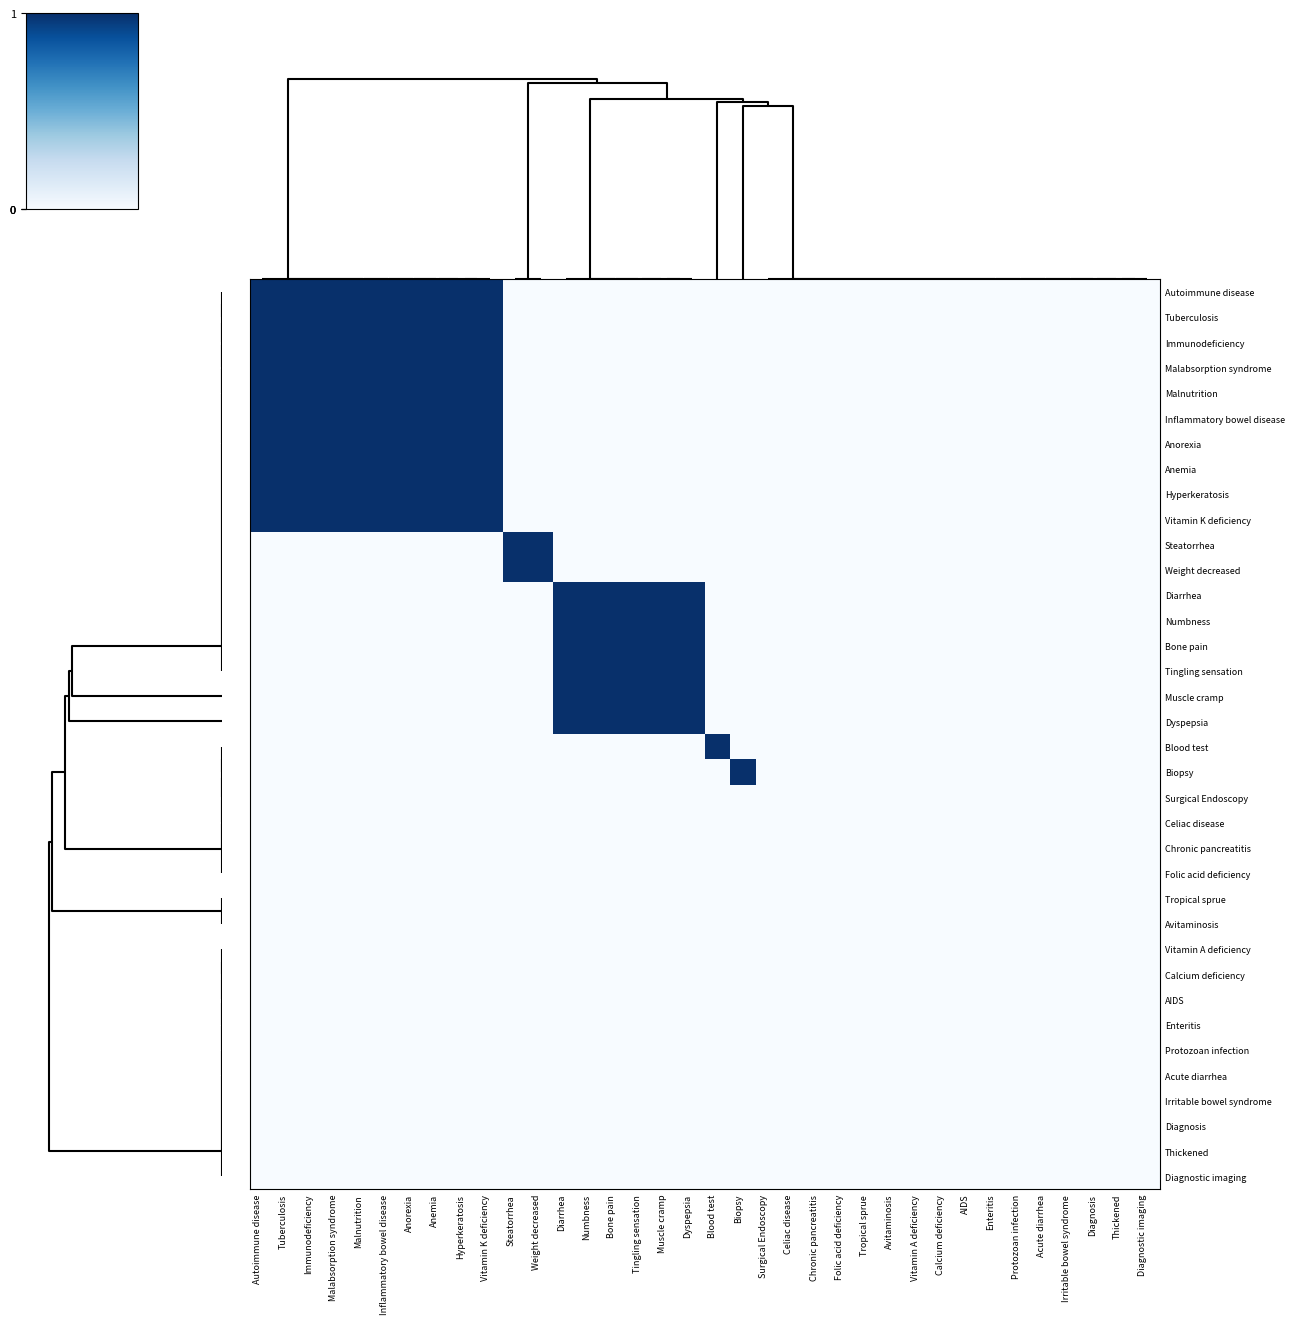

Reading left to right, extract all data points from this chart.

Autoimmune disease: Autoimmune disease=1	Tuberculosis=1	Immunodeficiency=1	Malabsorption syndrome=1	Malnutrition=1	Inflammatory bowel disease=1	Anorexia=1	Anemia=1	Hyperkeratosis=1	Vitamin K deficiency=1	Steatorrhea=0	Weight decreased=0	Diarrhea=0	Numbness=0	Bone pain=0	Tingling sensation=0	Muscle cramp=0	Dyspepsia=0	Blood test=0	Biopsy=0	Surgical Endoscopy=0	Celiac disease=0	Chronic pancreatitis=0	Folic acid deficiency=0	Tropical sprue=0	Avitaminosis=0	Vitamin A deficiency=0	Calcium deficiency=0	AIDS=0	Enteritis=0	Protozoan infection=0	Acute diarrhea=0	Irritable bowel syndrome=0	Diagnosis=0	Thickened=0	Diagnostic imaging=0
Tuberculosis: Autoimmune disease=1	Tuberculosis=1	Immunodeficiency=1	Malabsorption syndrome=1	Malnutrition=1	Inflammatory bowel disease=1	Anorexia=1	Anemia=1	Hyperkeratosis=1	Vitamin K deficiency=1	Steatorrhea=0	Weight decreased=0	Diarrhea=0	Numbness=0	Bone pain=0	Tingling sensation=0	Muscle cramp=0	Dyspepsia=0	Blood test=0	Biopsy=0	Surgical Endoscopy=0	Celiac disease=0	Chronic pancreatitis=0	Folic acid deficiency=0	Tropical sprue=0	Avitaminosis=0	Vitamin A deficiency=0	Calcium deficiency=0	AIDS=0	Enteritis=0	Protozoan infection=0	Acute diarrhea=0	Irritable bowel syndrome=0	Diagnosis=0	Thickened=0	Diagnostic imaging=0
Immunodeficiency: Autoimmune disease=1	Tuberculosis=1	Immunodeficiency=1	Malabsorption syndrome=1	Malnutrition=1	Inflammatory bowel disease=1	Anorexia=1	Anemia=1	Hyperkeratosis=1	Vitamin K deficiency=1	Steatorrhea=0	Weight decreased=0	Diarrhea=0	Numbness=0	Bone pain=0	Tingling sensation=0	Muscle cramp=0	Dyspepsia=0	Blood test=0	Biopsy=0	Surgical Endoscopy=0	Celiac disease=0	Chronic pancreatitis=0	Folic acid deficiency=0	Tropical sprue=0	Avitaminosis=0	Vitamin A deficiency=0	Calcium deficiency=0	AIDS=0	Enteritis=0	Protozoan infection=0	Acute diarrhea=0	Irritable bowel syndrome=0	Diagnosis=0	Thickened=0	Diagnostic imaging=0
Malabsorption syndrome: Autoimmune disease=1	Tuberculosis=1	Immunodeficiency=1	Malabsorption syndrome=1	Malnutrition=1	Inflammatory bowel disease=1	Anorexia=1	Anemia=1	Hyperkeratosis=1	Vitamin K deficiency=1	Steatorrhea=0	Weight decreased=0	Diarrhea=0	Numbness=0	Bone pain=0	Tingling sensation=0	Muscle cramp=0	Dyspepsia=0	Blood test=0	Biopsy=0	Surgical Endoscopy=0	Celiac disease=0	Chronic pancreatitis=0	Folic acid deficiency=0	Tropical sprue=0	Avitaminosis=0	Vitamin A deficiency=0	Calcium deficiency=0	AIDS=0	Enteritis=0	Protozoan infection=0	Acute diarrhea=0	Irritable bowel syndrome=0	Diagnosis=0	Thickened=0	Diagnostic imaging=0
Malnutrition: Autoimmune disease=1	Tuberculosis=1	Immunodeficiency=1	Malabsorption syndrome=1	Malnutrition=1	Inflammatory bowel disease=1	Anorexia=1	Anemia=1	Hyperkeratosis=1	Vitamin K deficiency=1	Steatorrhea=0	Weight decreased=0	Diarrhea=0	Numbness=0	Bone pain=0	Tingling sensation=0	Muscle cramp=0	Dyspepsia=0	Blood test=0	Biopsy=0	Surgical Endoscopy=0	Celiac disease=0	Chronic pancreatitis=0	Folic acid deficiency=0	Tropical sprue=0	Avitaminosis=0	Vitamin A deficiency=0	Calcium deficiency=0	AIDS=0	Enteritis=0	Protozoan infection=0	Acute diarrhea=0	Irritable bowel syndrome=0	Diagnosis=0	Thickened=0	Diagnostic imaging=0
Inflammatory bowel disease: Autoimmune disease=1	Tuberculosis=1	Immunodeficiency=1	Malabsorption syndrome=1	Malnutrition=1	Inflammatory bowel disease=1	Anorexia=1	Anemia=1	Hyperkeratosis=1	Vitamin K deficiency=1	Steatorrhea=0	Weight decreased=0	Diarrhea=0	Numbness=0	Bone pain=0	Tingling sensation=0	Muscle cramp=0	Dyspepsia=0	Blood test=0	Biopsy=0	Surgical Endoscopy=0	Celiac disease=0	Chronic pancreatitis=0	Folic acid deficiency=0	Tropical sprue=0	Avitaminosis=0	Vitamin A deficiency=0	Calcium deficiency=0	AIDS=0	Enteritis=0	Protozoan infection=0	Acute diarrhea=0	Irritable bowel syndrome=0	Diagnosis=0	Thickened=0	Diagnostic imaging=0
Anorexia: Autoimmune disease=1	Tuberculosis=1	Immunodeficiency=1	Malabsorption syndrome=1	Malnutrition=1	Inflammatory bowel disease=1	Anorexia=1	Anemia=1	Hyperkeratosis=1	Vitamin K deficiency=1	Steatorrhea=0	Weight decreased=0	Diarrhea=0	Numbness=0	Bone pain=0	Tingling sensation=0	Muscle cramp=0	Dyspepsia=0	Blood test=0	Biopsy=0	Surgical Endoscopy=0	Celiac disease=0	Chronic pancreatitis=0	Folic acid deficiency=0	Tropical sprue=0	Avitaminosis=0	Vitamin A deficiency=0	Calcium deficiency=0	AIDS=0	Enteritis=0	Protozoan infection=0	Acute diarrhea=0	Irritable bowel syndrome=0	Diagnosis=0	Thickened=0	Diagnostic imaging=0
Anemia: Autoimmune disease=1	Tuberculosis=1	Immunodeficiency=1	Malabsorption syndrome=1	Malnutrition=1	Inflammatory bowel disease=1	Anorexia=1	Anemia=1	Hyperkeratosis=1	Vitamin K deficiency=1	Steatorrhea=0	Weight decreased=0	Diarrhea=0	Numbness=0	Bone pain=0	Tingling sensation=0	Muscle cramp=0	Dyspepsia=0	Blood test=0	Biopsy=0	Surgical Endoscopy=0	Celiac disease=0	Chronic pancreatitis=0	Folic acid deficiency=0	Tropical sprue=0	Avitaminosis=0	Vitamin A deficiency=0	Calcium deficiency=0	AIDS=0	Enteritis=0	Protozoan infection=0	Acute diarrhea=0	Irritable bowel syndrome=0	Diagnosis=0	Thickened=0	Diagnostic imaging=0
Hyperkeratosis: Autoimmune disease=1	Tuberculosis=1	Immunodeficiency=1	Malabsorption syndrome=1	Malnutrition=1	Inflammatory bowel disease=1	Anorexia=1	Anemia=1	Hyperkeratosis=1	Vitamin K deficiency=1	Steatorrhea=0	Weight decreased=0	Diarrhea=0	Numbness=0	Bone pain=0	Tingling sensation=0	Muscle cramp=0	Dyspepsia=0	Blood test=0	Biopsy=0	Surgical Endoscopy=0	Celiac disease=0	Chronic pancreatitis=0	Folic acid deficiency=0	Tropical sprue=0	Avitaminosis=0	Vitamin A deficiency=0	Calcium deficiency=0	AIDS=0	Enteritis=0	Protozoan infection=0	Acute diarrhea=0	Irritable bowel syndrome=0	Diagnosis=0	Thickened=0	Diagnostic imaging=0
Vitamin K deficiency: Autoimmune disease=1	Tuberculosis=1	Immunodeficiency=1	Malabsorption syndrome=1	Malnutrition=1	Inflammatory bowel disease=1	Anorexia=1	Anemia=1	Hyperkeratosis=1	Vitamin K deficiency=1	Steatorrhea=0	Weight decreased=0	Diarrhea=0	Numbness=0	Bone pain=0	Tingling sensation=0	Muscle cramp=0	Dyspepsia=0	Blood test=0	Biopsy=0	Surgical Endoscopy=0	Celiac disease=0	Chronic pancreatitis=0	Folic acid deficiency=0	Tropical sprue=0	Avitaminosis=0	Vitamin A deficiency=0	Calcium deficiency=0	AIDS=0	Enteritis=0	Protozoan infection=0	Acute diarrhea=0	Irritable bowel syndrome=0	Diagnosis=0	Thickened=0	Diagnostic imaging=0
Steatorrhea: Autoimmune disease=0	Tuberculosis=0	Immunodeficiency=0	Malabsorption syndrome=0	Malnutrition=0	Inflammatory bowel disease=0	Anorexia=0	Anemia=0	Hyperkeratosis=0	Vitamin K deficiency=0	Steatorrhea=1	Weight decreased=1	Diarrhea=0	Numbness=0	Bone pain=0	Tingling sensation=0	Muscle cramp=0	Dyspepsia=0	Blood test=0	Biopsy=0	Surgical Endoscopy=0	Celiac disease=0	Chronic pancreatitis=0	Folic acid deficiency=0	Tropical sprue=0	Avitaminosis=0	Vitamin A deficiency=0	Calcium deficiency=0	AIDS=0	Enteritis=0	Protozoan infection=0	Acute diarrhea=0	Irritable bowel syndrome=0	Diagnosis=0	Thickened=0	Diagnostic imaging=0
Weight decreased: Autoimmune disease=0	Tuberculosis=0	Immunodeficiency=0	Malabsorption syndrome=0	Malnutrition=0	Inflammatory bowel disease=0	Anorexia=0	Anemia=0	Hyperkeratosis=0	Vitamin K deficiency=0	Steatorrhea=1	Weight decreased=1	Diarrhea=0	Numbness=0	Bone pain=0	Tingling sensation=0	Muscle cramp=0	Dyspepsia=0	Blood test=0	Biopsy=0	Surgical Endoscopy=0	Celiac disease=0	Chronic pancreatitis=0	Folic acid deficiency=0	Tropical sprue=0	Avitaminosis=0	Vitamin A deficiency=0	Calcium deficiency=0	AIDS=0	Enteritis=0	Protozoan infection=0	Acute diarrhea=0	Irritable bowel syndrome=0	Diagnosis=0	Thickened=0	Diagnostic imaging=0
Diarrhea: Autoimmune disease=0	Tuberculosis=0	Immunodeficiency=0	Malabsorption syndrome=0	Malnutrition=0	Inflammatory bowel disease=0	Anorexia=0	Anemia=0	Hyperkeratosis=0	Vitamin K deficiency=0	Steatorrhea=0	Weight decreased=0	Diarrhea=1	Numbness=1	Bone pain=1	Tingling sensation=1	Muscle cramp=1	Dyspepsia=1	Blood test=0	Biopsy=0	Surgical Endoscopy=0	Celiac disease=0	Chronic pancreatitis=0	Folic acid deficiency=0	Tropical sprue=0	Avitaminosis=0	Vitamin A deficiency=0	Calcium deficiency=0	AIDS=0	Enteritis=0	Protozoan infection=0	Acute diarrhea=0	Irritable bowel syndrome=0	Diagnosis=0	Thickened=0	Diagnostic imaging=0
Numbness: Autoimmune disease=0	Tuberculosis=0	Immunodeficiency=0	Malabsorption syndrome=0	Malnutrition=0	Inflammatory bowel disease=0	Anorexia=0	Anemia=0	Hyperkeratosis=0	Vitamin K deficiency=0	Steatorrhea=0	Weight decreased=0	Diarrhea=1	Numbness=1	Bone pain=1	Tingling sensation=1	Muscle cramp=1	Dyspepsia=1	Blood test=0	Biopsy=0	Surgical Endoscopy=0	Celiac disease=0	Chronic pancreatitis=0	Folic acid deficiency=0	Tropical sprue=0	Avitaminosis=0	Vitamin A deficiency=0	Calcium deficiency=0	AIDS=0	Enteritis=0	Protozoan infection=0	Acute diarrhea=0	Irritable bowel syndrome=0	Diagnosis=0	Thickened=0	Diagnostic imaging=0
Bone pain: Autoimmune disease=0	Tuberculosis=0	Immunodeficiency=0	Malabsorption syndrome=0	Malnutrition=0	Inflammatory bowel disease=0	Anorexia=0	Anemia=0	Hyperkeratosis=0	Vitamin K deficiency=0	Steatorrhea=0	Weight decreased=0	Diarrhea=1	Numbness=1	Bone pain=1	Tingling sensation=1	Muscle cramp=1	Dyspepsia=1	Blood test=0	Biopsy=0	Surgical Endoscopy=0	Celiac disease=0	Chronic pancreatitis=0	Folic acid deficiency=0	Tropical sprue=0	Avitaminosis=0	Vitamin A deficiency=0	Calcium deficiency=0	AIDS=0	Enteritis=0	Protozoan infection=0	Acute diarrhea=0	Irritable bowel syndrome=0	Diagnosis=0	Thickened=0	Diagnostic imaging=0
Tingling sensation: Autoimmune disease=0	Tuberculosis=0	Immunodeficiency=0	Malabsorption syndrome=0	Malnutrition=0	Inflammatory bowel disease=0	Anorexia=0	Anemia=0	Hyperkeratosis=0	Vitamin K deficiency=0	Steatorrhea=0	Weight decreased=0	Diarrhea=1	Numbness=1	Bone pain=1	Tingling sensation=1	Muscle cramp=1	Dyspepsia=1	Blood test=0	Biopsy=0	Surgical Endoscopy=0	Celiac disease=0	Chronic pancreatitis=0	Folic acid deficiency=0	Tropical sprue=0	Avitaminosis=0	Vitamin A deficiency=0	Calcium deficiency=0	AIDS=0	Enteritis=0	Protozoan infection=0	Acute diarrhea=0	Irritable bowel syndrome=0	Diagnosis=0	Thickened=0	Diagnostic imaging=0
Muscle cramp: Autoimmune disease=0	Tuberculosis=0	Immunodeficiency=0	Malabsorption syndrome=0	Malnutrition=0	Inflammatory bowel disease=0	Anorexia=0	Anemia=0	Hyperkeratosis=0	Vitamin K deficiency=0	Steatorrhea=0	Weight decreased=0	Diarrhea=1	Numbness=1	Bone pain=1	Tingling sensation=1	Muscle cramp=1	Dyspepsia=1	Blood test=0	Biopsy=0	Surgical Endoscopy=0	Celiac disease=0	Chronic pancreatitis=0	Folic acid deficiency=0	Tropical sprue=0	Avitaminosis=0	Vitamin A deficiency=0	Calcium deficiency=0	AIDS=0	Enteritis=0	Protozoan infection=0	Acute diarrhea=0	Irritable bowel syndrome=0	Diagnosis=0	Thickened=0	Diagnostic imaging=0
Dyspepsia: Autoimmune disease=0	Tuberculosis=0	Immunodeficiency=0	Malabsorption syndrome=0	Malnutrition=0	Inflammatory bowel disease=0	Anorexia=0	Anemia=0	Hyperkeratosis=0	Vitamin K deficiency=0	Steatorrhea=0	Weight decreased=0	Diarrhea=1	Numbness=1	Bone pain=1	Tingling sensation=1	Muscle cramp=1	Dyspepsia=1	Blood test=0	Biopsy=0	Surgical Endoscopy=0	Celiac disease=0	Chronic pancreatitis=0	Folic acid deficiency=0	Tropical sprue=0	Avitaminosis=0	Vitamin A deficiency=0	Calcium deficiency=0	AIDS=0	Enteritis=0	Protozoan infection=0	Acute diarrhea=0	Irritable bowel syndrome=0	Diagnosis=0	Thickened=0	Diagnostic imaging=0
Blood test: Autoimmune disease=0	Tuberculosis=0	Immunodeficiency=0	Malabsorption syndrome=0	Malnutrition=0	Inflammatory bowel disease=0	Anorexia=0	Anemia=0	Hyperkeratosis=0	Vitamin K deficiency=0	Steatorrhea=0	Weight decreased=0	Diarrhea=0	Numbness=0	Bone pain=0	Tingling sensation=0	Muscle cramp=0	Dyspepsia=0	Blood test=1	Biopsy=0	Surgical Endoscopy=0	Celiac disease=0	Chronic pancreatitis=0	Folic acid deficiency=0	Tropical sprue=0	Avitaminosis=0	Vitamin A deficiency=0	Calcium deficiency=0	AIDS=0	Enteritis=0	Protozoan infection=0	Acute diarrhea=0	Irritable bowel syndrome=0	Diagnosis=0	Thickened=0	Diagnostic imaging=0
Biopsy: Autoimmune disease=0	Tuberculosis=0	Immunodeficiency=0	Malabsorption syndrome=0	Malnutrition=0	Inflammatory bowel disease=0	Anorexia=0	Anemia=0	Hyperkeratosis=0	Vitamin K deficiency=0	Steatorrhea=0	Weight decreased=0	Diarrhea=0	Numbness=0	Bone pain=0	Tingling sensation=0	Muscle cramp=0	Dyspepsia=0	Blood test=0	Biopsy=1	Surgical Endoscopy=0	Celiac disease=0	Chronic pancreatitis=0	Folic acid deficiency=0	Tropical sprue=0	Avitaminosis=0	Vitamin A deficiency=0	Calcium deficiency=0	AIDS=0	Enteritis=0	Protozoan infection=0	Acute diarrhea=0	Irritable bowel syndrome=0	Diagnosis=0	Thickened=0	Diagnostic imaging=0
Surgical Endoscopy: Autoimmune disease=0	Tuberculosis=0	Immunodeficiency=0	Malabsorption syndrome=0	Malnutrition=0	Inflammatory bowel disease=0	Anorexia=0	Anemia=0	Hyperkeratosis=0	Vitamin K deficiency=0	Steatorrhea=0	Weight decreased=0	Diarrhea=0	Numbness=0	Bone pain=0	Tingling sensation=0	Muscle cramp=0	Dyspepsia=0	Blood test=0	Biopsy=0	Surgical Endoscopy=0	Celiac disease=0	Chronic pancreatitis=0	Folic acid deficiency=0	Tropical sprue=0	Avitaminosis=0	Vitamin A deficiency=0	Calcium deficiency=0	AIDS=0	Enteritis=0	Protozoan infection=0	Acute diarrhea=0	Irritable bowel syndrome=0	Diagnosis=0	Thickened=0	Diagnostic imaging=0
Celiac disease: Autoimmune disease=0	Tuberculosis=0	Immunodeficiency=0	Malabsorption syndrome=0	Malnutrition=0	Inflammatory bowel disease=0	Anorexia=0	Anemia=0	Hyperkeratosis=0	Vitamin K deficiency=0	Steatorrhea=0	Weight decreased=0	Diarrhea=0	Numbness=0	Bone pain=0	Tingling sensation=0	Muscle cramp=0	Dyspepsia=0	Blood test=0	Biopsy=0	Surgical Endoscopy=0	Celiac disease=0	Chronic pancreatitis=0	Folic acid deficiency=0	Tropical sprue=0	Avitaminosis=0	Vitamin A deficiency=0	Calcium deficiency=0	AIDS=0	Enteritis=0	Protozoan infection=0	Acute diarrhea=0	Irritable bowel syndrome=0	Diagnosis=0	Thickened=0	Diagnostic imaging=0
Chronic pancreatitis: Autoimmune disease=0	Tuberculosis=0	Immunodeficiency=0	Malabsorption syndrome=0	Malnutrition=0	Inflammatory bowel disease=0	Anorexia=0	Anemia=0	Hyperkeratosis=0	Vitamin K deficiency=0	Steatorrhea=0	Weight decreased=0	Diarrhea=0	Numbness=0	Bone pain=0	Tingling sensation=0	Muscle cramp=0	Dyspepsia=0	Blood test=0	Biopsy=0	Surgical Endoscopy=0	Celiac disease=0	Chronic pancreatitis=0	Folic acid deficiency=0	Tropical sprue=0	Avitaminosis=0	Vitamin A deficiency=0	Calcium deficiency=0	AIDS=0	Enteritis=0	Protozoan infection=0	Acute diarrhea=0	Irritable bowel syndrome=0	Diagnosis=0	Thickened=0	Diagnostic imaging=0
Folic acid deficiency: Autoimmune disease=0	Tuberculosis=0	Immunodeficiency=0	Malabsorption syndrome=0	Malnutrition=0	Inflammatory bowel disease=0	Anorexia=0	Anemia=0	Hyperkeratosis=0	Vitamin K deficiency=0	Steatorrhea=0	Weight decreased=0	Diarrhea=0	Numbness=0	Bone pain=0	Tingling sensation=0	Muscle cramp=0	Dyspepsia=0	Blood test=0	Biopsy=0	Surgical Endoscopy=0	Celiac disease=0	Chronic pancreatitis=0	Folic acid deficiency=0	Tropical sprue=0	Avitaminosis=0	Vitamin A deficiency=0	Calcium deficiency=0	AIDS=0	Enteritis=0	Protozoan infection=0	Acute diarrhea=0	Irritable bowel syndrome=0	Diagnosis=0	Thickened=0	Diagnostic imaging=0
Tropical sprue: Autoimmune disease=0	Tuberculosis=0	Immunodeficiency=0	Malabsorption syndrome=0	Malnutrition=0	Inflammatory bowel disease=0	Anorexia=0	Anemia=0	Hyperkeratosis=0	Vitamin K deficiency=0	Steatorrhea=0	Weight decreased=0	Diarrhea=0	Numbness=0	Bone pain=0	Tingling sensation=0	Muscle cramp=0	Dyspepsia=0	Blood test=0	Biopsy=0	Surgical Endoscopy=0	Celiac disease=0	Chronic pancreatitis=0	Folic acid deficiency=0	Tropical sprue=0	Avitaminosis=0	Vitamin A deficiency=0	Calcium deficiency=0	AIDS=0	Enteritis=0	Protozoan infection=0	Acute diarrhea=0	Irritable bowel syndrome=0	Diagnosis=0	Thickened=0	Diagnostic imaging=0
Avitaminosis: Autoimmune disease=0	Tuberculosis=0	Immunodeficiency=0	Malabsorption syndrome=0	Malnutrition=0	Inflammatory bowel disease=0	Anorexia=0	Anemia=0	Hyperkeratosis=0	Vitamin K deficiency=0	Steatorrhea=0	Weight decreased=0	Diarrhea=0	Numbness=0	Bone pain=0	Tingling sensation=0	Muscle cramp=0	Dyspepsia=0	Blood test=0	Biopsy=0	Surgical Endoscopy=0	Celiac disease=0	Chronic pancreatitis=0	Folic acid deficiency=0	Tropical sprue=0	Avitaminosis=0	Vitamin A deficiency=0	Calcium deficiency=0	AIDS=0	Enteritis=0	Protozoan infection=0	Acute diarrhea=0	Irritable bowel syndrome=0	Diagnosis=0	Thickened=0	Diagnostic imaging=0
Vitamin A deficiency: Autoimmune disease=0	Tuberculosis=0	Immunodeficiency=0	Malabsorption syndrome=0	Malnutrition=0	Inflammatory bowel disease=0	Anorexia=0	Anemia=0	Hyperkeratosis=0	Vitamin K deficiency=0	Steatorrhea=0	Weight decreased=0	Diarrhea=0	Numbness=0	Bone pain=0	Tingling sensation=0	Muscle cramp=0	Dyspepsia=0	Blood test=0	Biopsy=0	Surgical Endoscopy=0	Celiac disease=0	Chronic pancreatitis=0	Folic acid deficiency=0	Tropical sprue=0	Avitaminosis=0	Vitamin A deficiency=0	Calcium deficiency=0	AIDS=0	Enteritis=0	Protozoan infection=0	Acute diarrhea=0	Irritable bowel syndrome=0	Diagnosis=0	Thickened=0	Diagnostic imaging=0
Calcium deficiency: Autoimmune disease=0	Tuberculosis=0	Immunodeficiency=0	Malabsorption syndrome=0	Malnutrition=0	Inflammatory bowel disease=0	Anorexia=0	Anemia=0	Hyperkeratosis=0	Vitamin K deficiency=0	Steatorrhea=0	Weight decreased=0	Diarrhea=0	Numbness=0	Bone pain=0	Tingling sensation=0	Muscle cramp=0	Dyspepsia=0	Blood test=0	Biopsy=0	Surgical Endoscopy=0	Celiac disease=0	Chronic pancreatitis=0	Folic acid deficiency=0	Tropical sprue=0	Avitaminosis=0	Vitamin A deficiency=0	Calcium deficiency=0	AIDS=0	Enteritis=0	Protozoan infection=0	Acute diarrhea=0	Irritable bowel syndrome=0	Diagnosis=0	Thickened=0	Diagnostic imaging=0
AIDS: Autoimmune disease=0	Tuberculosis=0	Immunodeficiency=0	Malabsorption syndrome=0	Malnutrition=0	Inflammatory bowel disease=0	Anorexia=0	Anemia=0	Hyperkeratosis=0	Vitamin K deficiency=0	Steatorrhea=0	Weight decreased=0	Diarrhea=0	Numbness=0	Bone pain=0	Tingling sensation=0	Muscle cramp=0	Dyspepsia=0	Blood test=0	Biopsy=0	Surgical Endoscopy=0	Celiac disease=0	Chronic pancreatitis=0	Folic acid deficiency=0	Tropical sprue=0	Avitaminosis=0	Vitamin A deficiency=0	Calcium deficiency=0	AIDS=0	Enteritis=0	Protozoan infection=0	Acute diarrhea=0	Irritable bowel syndrome=0	Diagnosis=0	Thickened=0	Diagnostic imaging=0
Enteritis: Autoimmune disease=0	Tuberculosis=0	Immunodeficiency=0	Malabsorption syndrome=0	Malnutrition=0	Inflammatory bowel disease=0	Anorexia=0	Anemia=0	Hyperkeratosis=0	Vitamin K deficiency=0	Steatorrhea=0	Weight decreased=0	Diarrhea=0	Numbness=0	Bone pain=0	Tingling sensation=0	Muscle cramp=0	Dyspepsia=0	Blood test=0	Biopsy=0	Surgical Endoscopy=0	Celiac disease=0	Chronic pancreatitis=0	Folic acid deficiency=0	Tropical sprue=0	Avitaminosis=0	Vitamin A deficiency=0	Calcium deficiency=0	AIDS=0	Enteritis=0	Protozoan infection=0	Acute diarrhea=0	Irritable bowel syndrome=0	Diagnosis=0	Thickened=0	Diagnostic imaging=0
Protozoan infection: Autoimmune disease=0	Tuberculosis=0	Immunodeficiency=0	Malabsorption syndrome=0	Malnutrition=0	Inflammatory bowel disease=0	Anorexia=0	Anemia=0	Hyperkeratosis=0	Vitamin K deficiency=0	Steatorrhea=0	Weight decreased=0	Diarrhea=0	Numbness=0	Bone pain=0	Tingling sensation=0	Muscle cramp=0	Dyspepsia=0	Blood test=0	Biopsy=0	Surgical Endoscopy=0	Celiac disease=0	Chronic pancreatitis=0	Folic acid deficiency=0	Tropical sprue=0	Avitaminosis=0	Vitamin A deficiency=0	Calcium deficiency=0	AIDS=0	Enteritis=0	Protozoan infection=0	Acute diarrhea=0	Irritable bowel syndrome=0	Diagnosis=0	Thickened=0	Diagnostic imaging=0
Acute diarrhea: Autoimmune disease=0	Tuberculosis=0	Immunodeficiency=0	Malabsorption syndrome=0	Malnutrition=0	Inflammatory bowel disease=0	Anorexia=0	Anemia=0	Hyperkeratosis=0	Vitamin K deficiency=0	Steatorrhea=0	Weight decreased=0	Diarrhea=0	Numbness=0	Bone pain=0	Tingling sensation=0	Muscle cramp=0	Dyspepsia=0	Blood test=0	Biopsy=0	Surgical Endoscopy=0	Celiac disease=0	Chronic pancreatitis=0	Folic acid deficiency=0	Tropical sprue=0	Avitaminosis=0	Vitamin A deficiency=0	Calcium deficiency=0	AIDS=0	Enteritis=0	Protozoan infection=0	Acute diarrhea=0	Irritable bowel syndrome=0	Diagnosis=0	Thickened=0	Diagnostic imaging=0
Irritable bowel syndrome: Autoimmune disease=0	Tuberculosis=0	Immunodeficiency=0	Malabsorption syndrome=0	Malnutrition=0	Inflammatory bowel disease=0	Anorexia=0	Anemia=0	Hyperkeratosis=0	Vitamin K deficiency=0	Steatorrhea=0	Weight decreased=0	Diarrhea=0	Numbness=0	Bone pain=0	Tingling sensation=0	Muscle cramp=0	Dyspepsia=0	Blood test=0	Biopsy=0	Surgical Endoscopy=0	Celiac disease=0	Chronic pancreatitis=0	Folic acid deficiency=0	Tropical sprue=0	Avitaminosis=0	Vitamin A deficiency=0	Calcium deficiency=0	AIDS=0	Enteritis=0	Protozoan infection=0	Acute diarrhea=0	Irritable bowel syndrome=0	Diagnosis=0	Thickened=0	Diagnostic imaging=0
Diagnosis: Autoimmune disease=0	Tuberculosis=0	Immunodeficiency=0	Malabsorption syndrome=0	Malnutrition=0	Inflammatory bowel disease=0	Anorexia=0	Anemia=0	Hyperkeratosis=0	Vitamin K deficiency=0	Steatorrhea=0	Weight decreased=0	Diarrhea=0	Numbness=0	Bone pain=0	Tingling sensation=0	Muscle cramp=0	Dyspepsia=0	Blood test=0	Biopsy=0	Surgical Endoscopy=0	Celiac disease=0	Chronic pancreatitis=0	Folic acid deficiency=0	Tropical sprue=0	Avitaminosis=0	Vitamin A deficiency=0	Calcium deficiency=0	AIDS=0	Enteritis=0	Protozoan infection=0	Acute diarrhea=0	Irritable bowel syndrome=0	Diagnosis=0	Thickened=0	Diagnostic imaging=0
Thickened: Autoimmune disease=0	Tuberculosis=0	Immunodeficiency=0	Malabsorption syndrome=0	Malnutrition=0	Inflammatory bowel disease=0	Anorexia=0	Anemia=0	Hyperkeratosis=0	Vitamin K deficiency=0	Steatorrhea=0	Weight decreased=0	Diarrhea=0	Numbness=0	Bone pain=0	Tingling sensation=0	Muscle cramp=0	Dyspepsia=0	Blood test=0	Biopsy=0	Surgical Endoscopy=0	Celiac disease=0	Chronic pancreatitis=0	Folic acid deficiency=0	Tropical sprue=0	Avitaminosis=0	Vitamin A deficiency=0	Calcium deficiency=0	AIDS=0	Enteritis=0	Protozoan infection=0	Acute diarrhea=0	Irritable bowel syndrome=0	Diagnosis=0	Thickened=0	Diagnostic imaging=0
Diagnostic imaging: Autoimmune disease=0	Tuberculosis=0	Immunodeficiency=0	Malabsorption syndrome=0	Malnutrition=0	Inflammatory bowel disease=0	Anorexia=0	Anemia=0	Hyperkeratosis=0	Vitamin K deficiency=0	Steatorrhea=0	Weight decreased=0	Diarrhea=0	Numbness=0	Bone pain=0	Tingling sensation=0	Muscle cramp=0	Dyspepsia=0	Blood test=0	Biopsy=0	Surgical Endoscopy=0	Celiac disease=0	Chronic pancreatitis=0	Folic acid deficiency=0	Tropical sprue=0	Avitaminosis=0	Vitamin A deficiency=0	Calcium deficiency=0	AIDS=0	Enteritis=0	Protozoan infection=0	Acute diarrhea=0	Irritable bowel syndrome=0	Diagnosis=0	Thickened=0	Diagnostic imaging=0